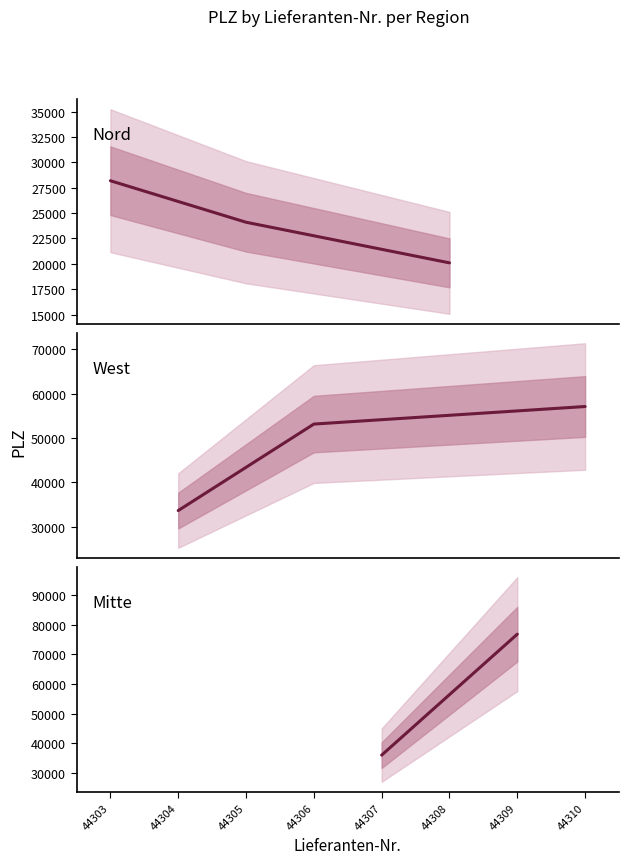

Which series has the largest total across all categories?

West